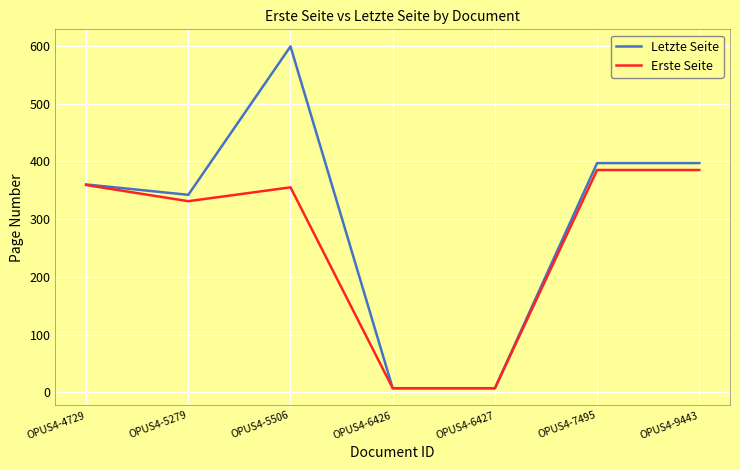

Is it true that Erste Seite equals 197.2 at OPUS4-5279?

False